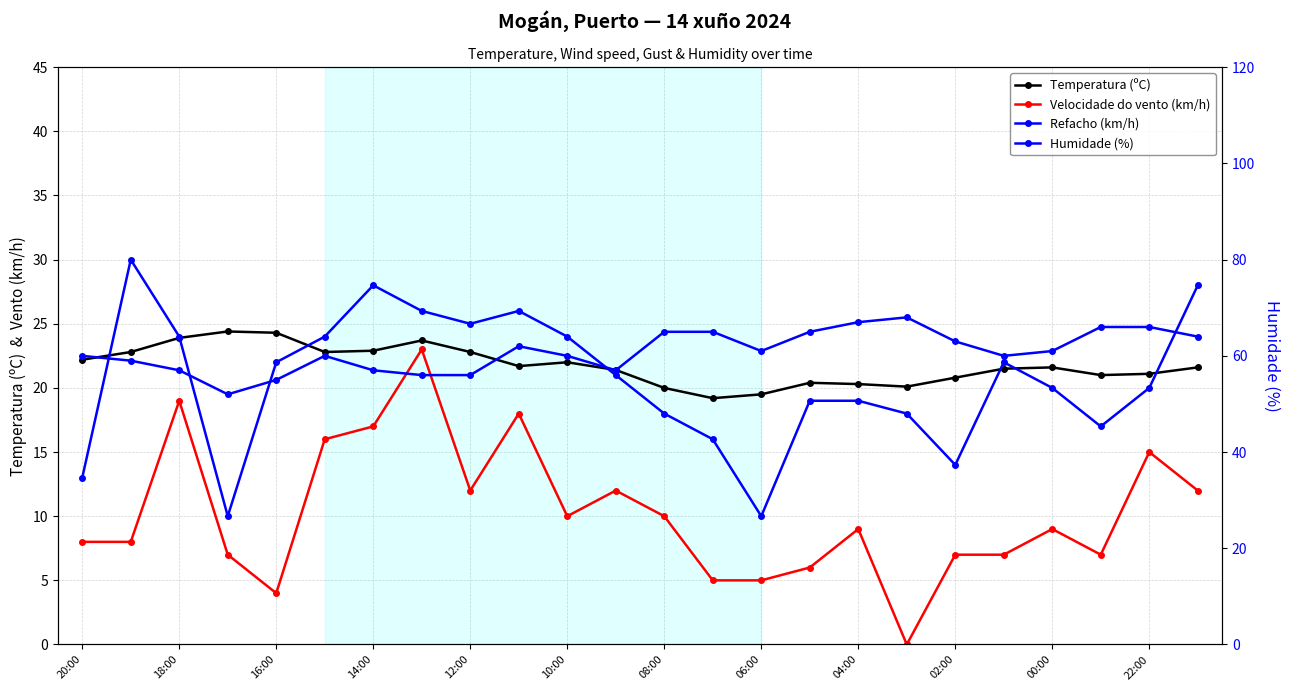

Which series has the largest total across all categories?

Humidade (%)